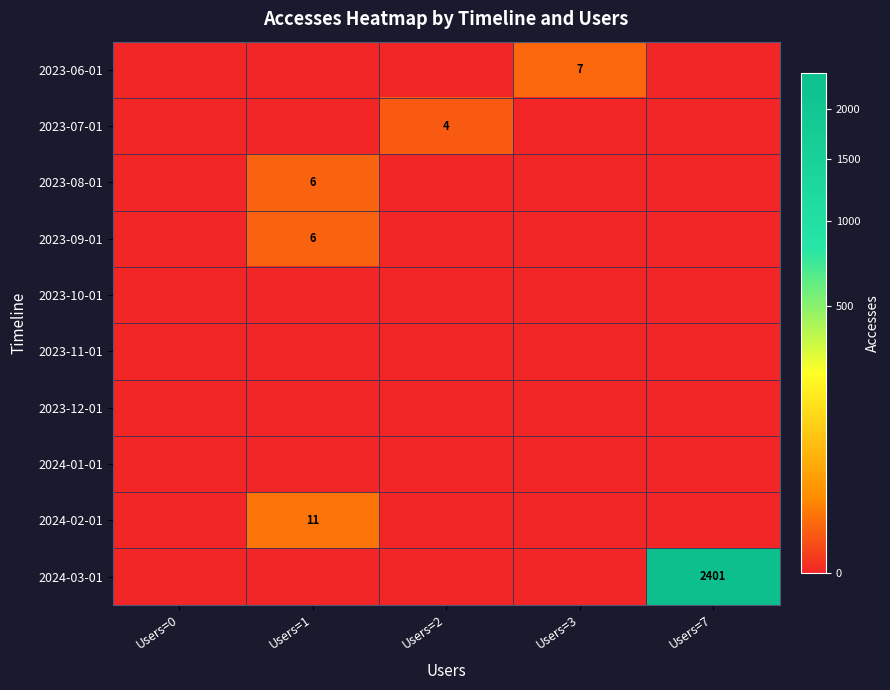

Is it true that 2023-08-01 equals 6 at Users=1?

True